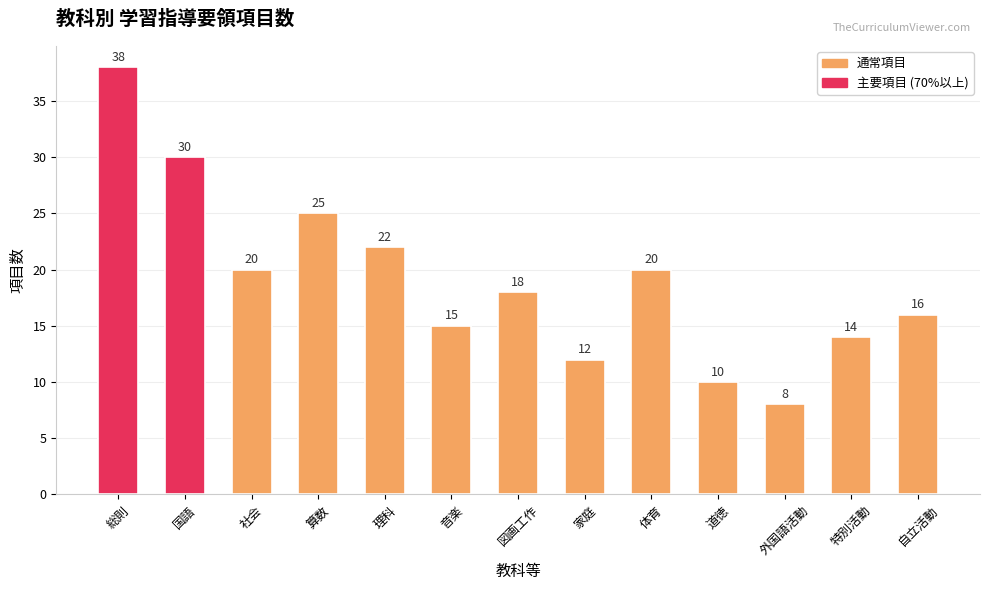

What is the minimum value shown in the chart?

8